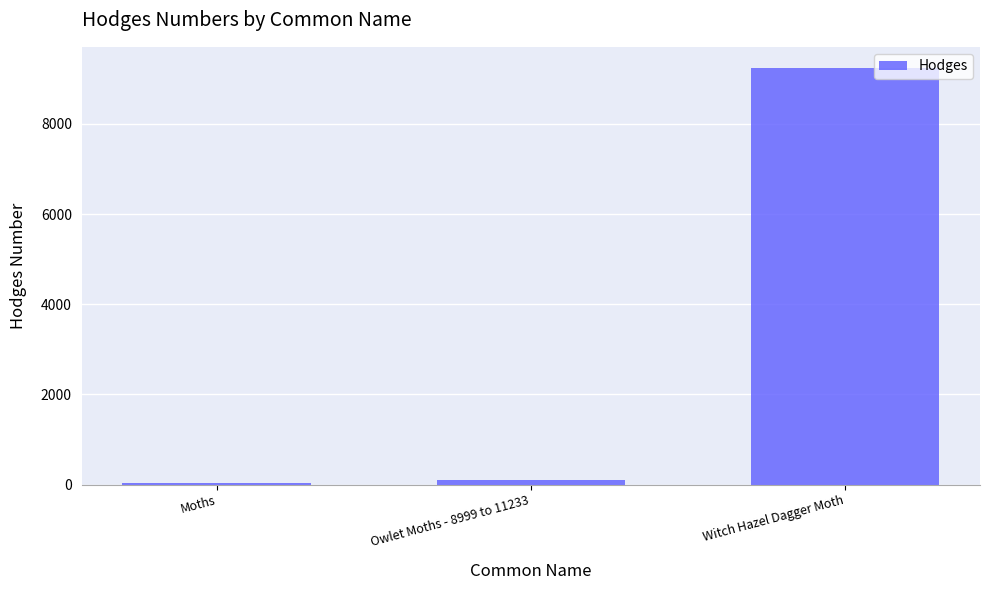

At which label is the value closest to 4638?

Owlet Moths - 8999 to 11233